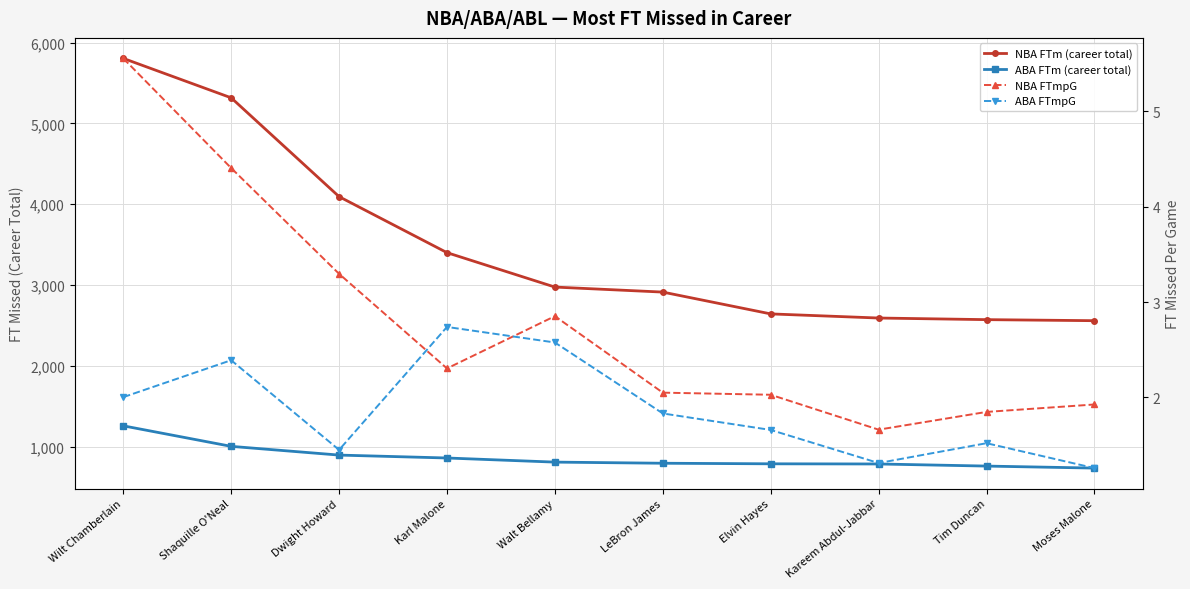

At how many categories does at least one series exceed 3999?

3